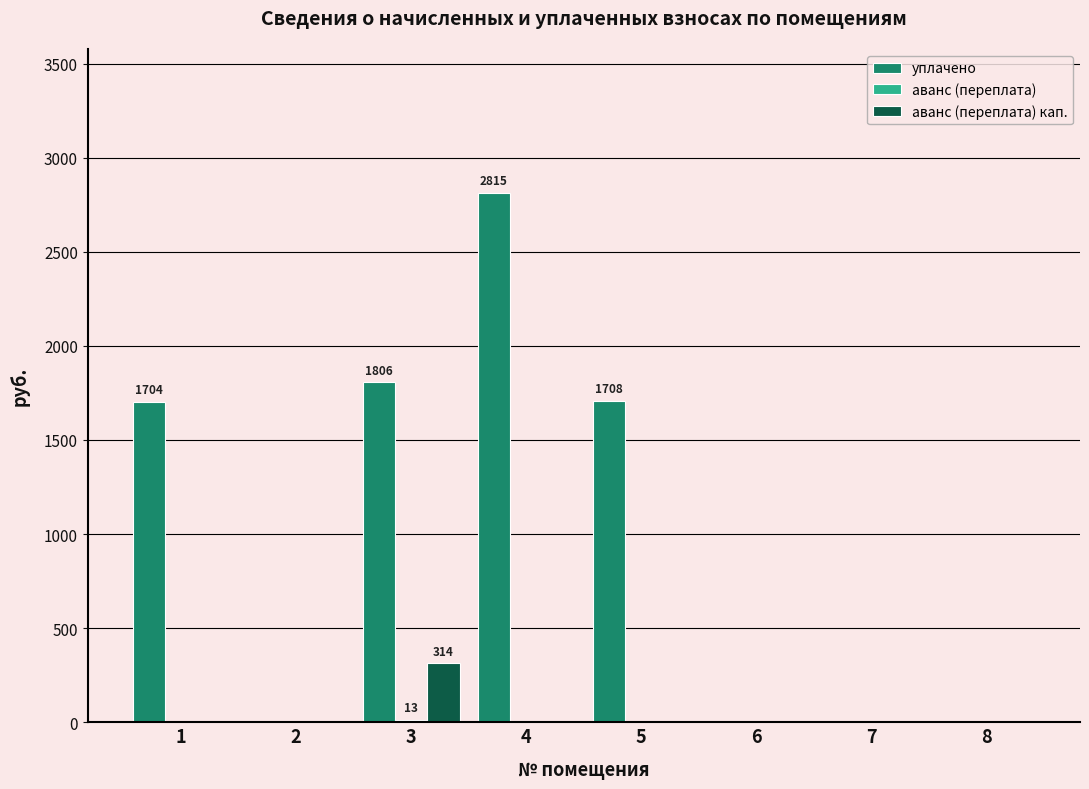

How many groups of bars are there?

8